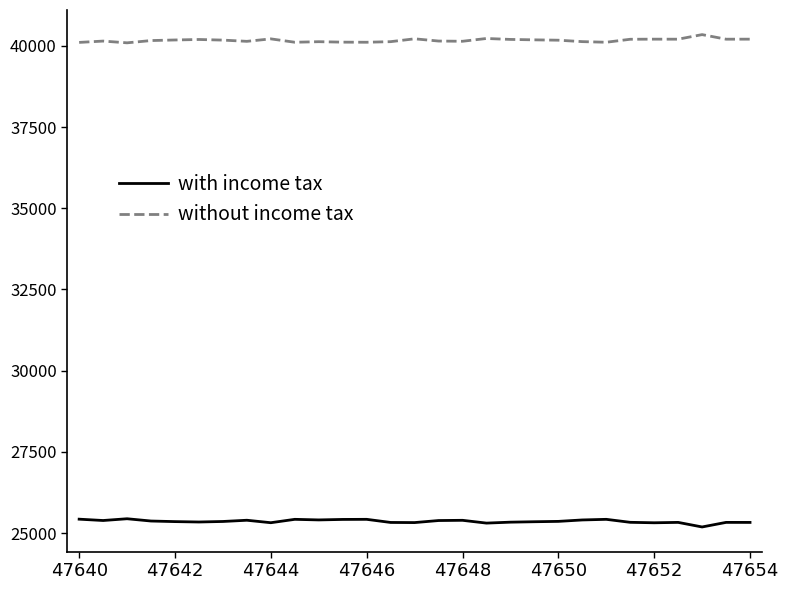

Which series has the largest total across all categories?

without income tax